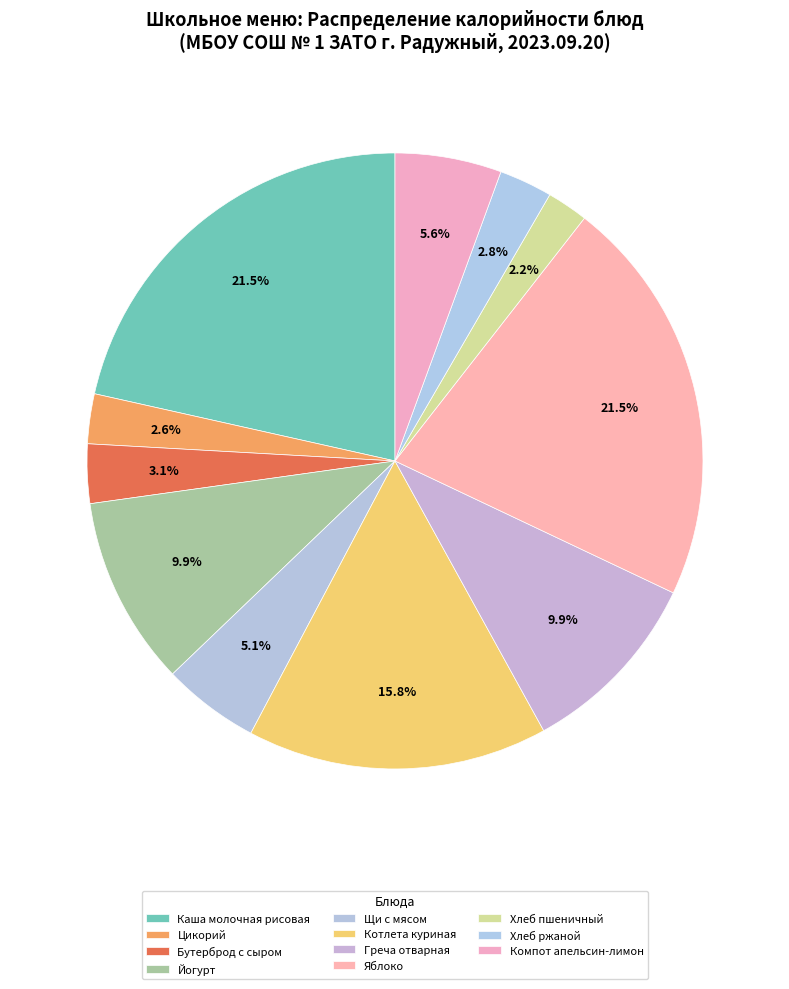

To the nearest percent, what portion does Цикорий represent?

3%